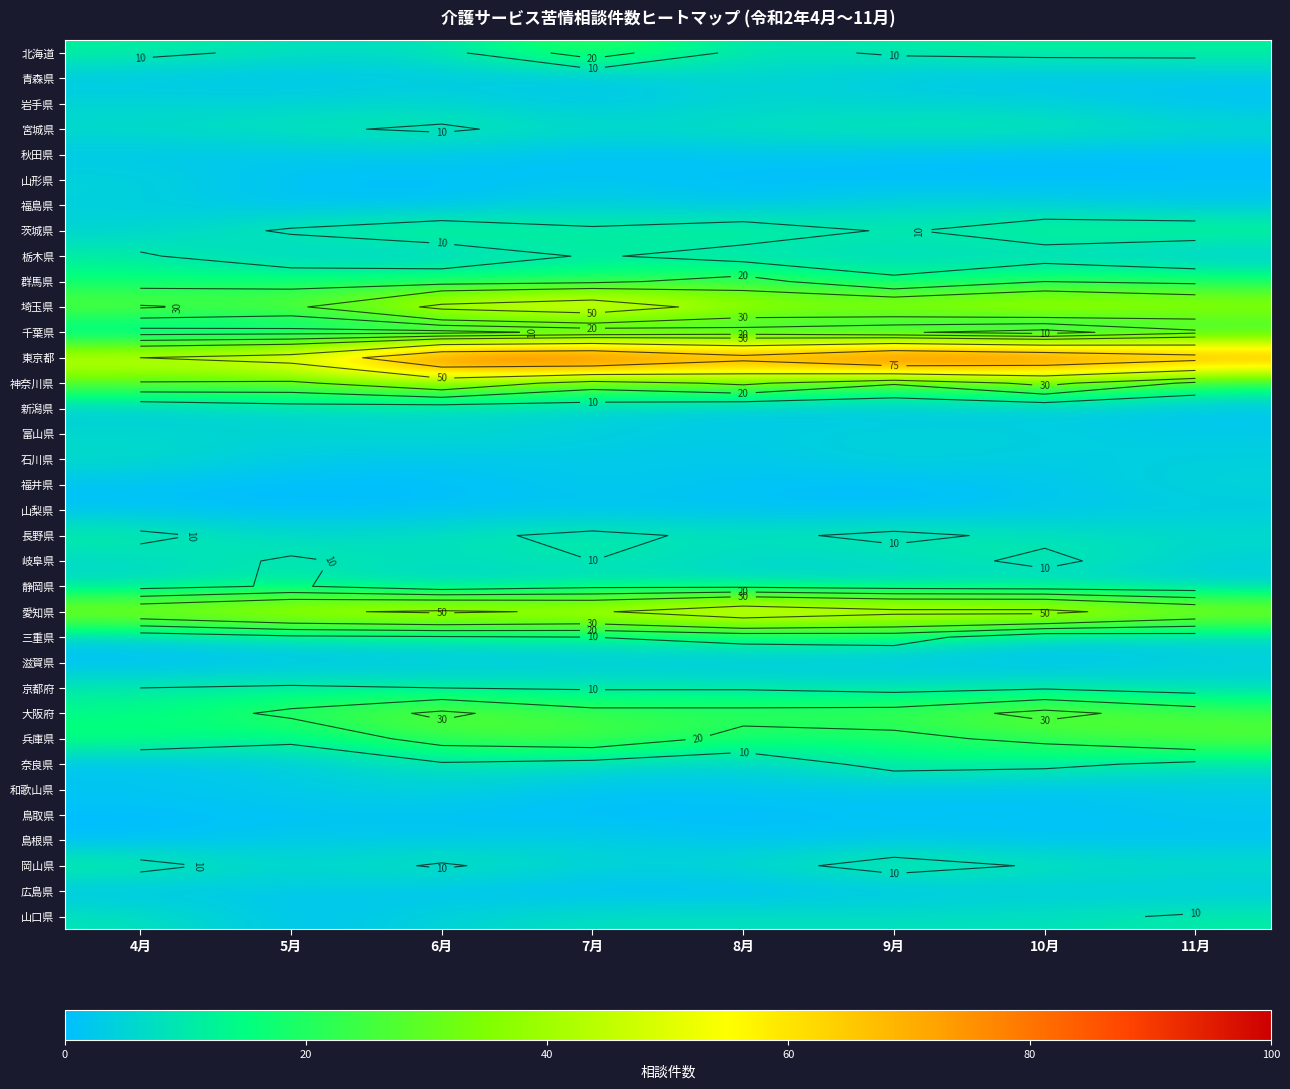

What is the difference between the second highest and second lowest values in the 岩手県 series?

4